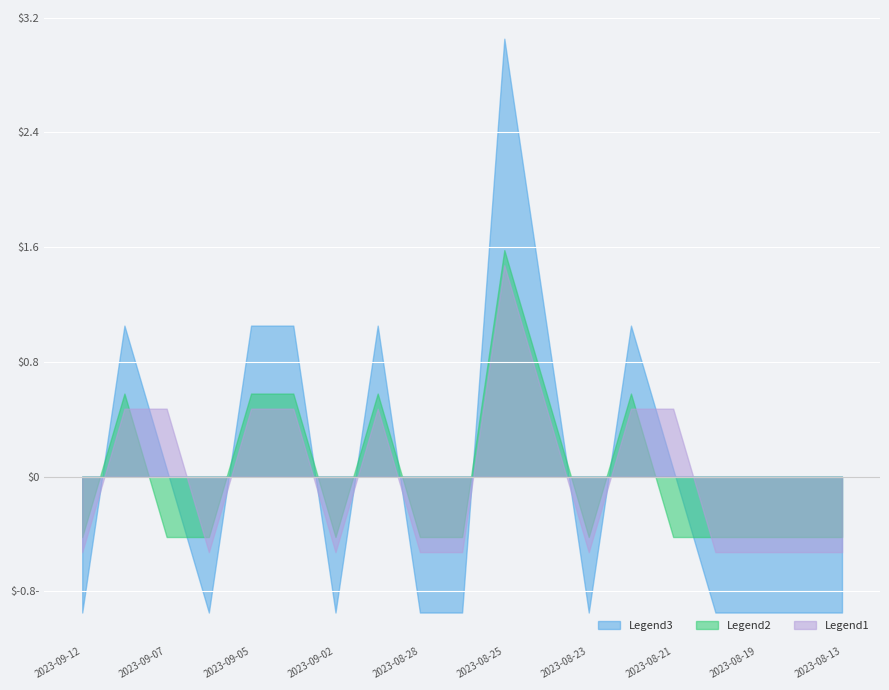

What are all the series names shown in the legend?

Legend3, Legend2, Legend1